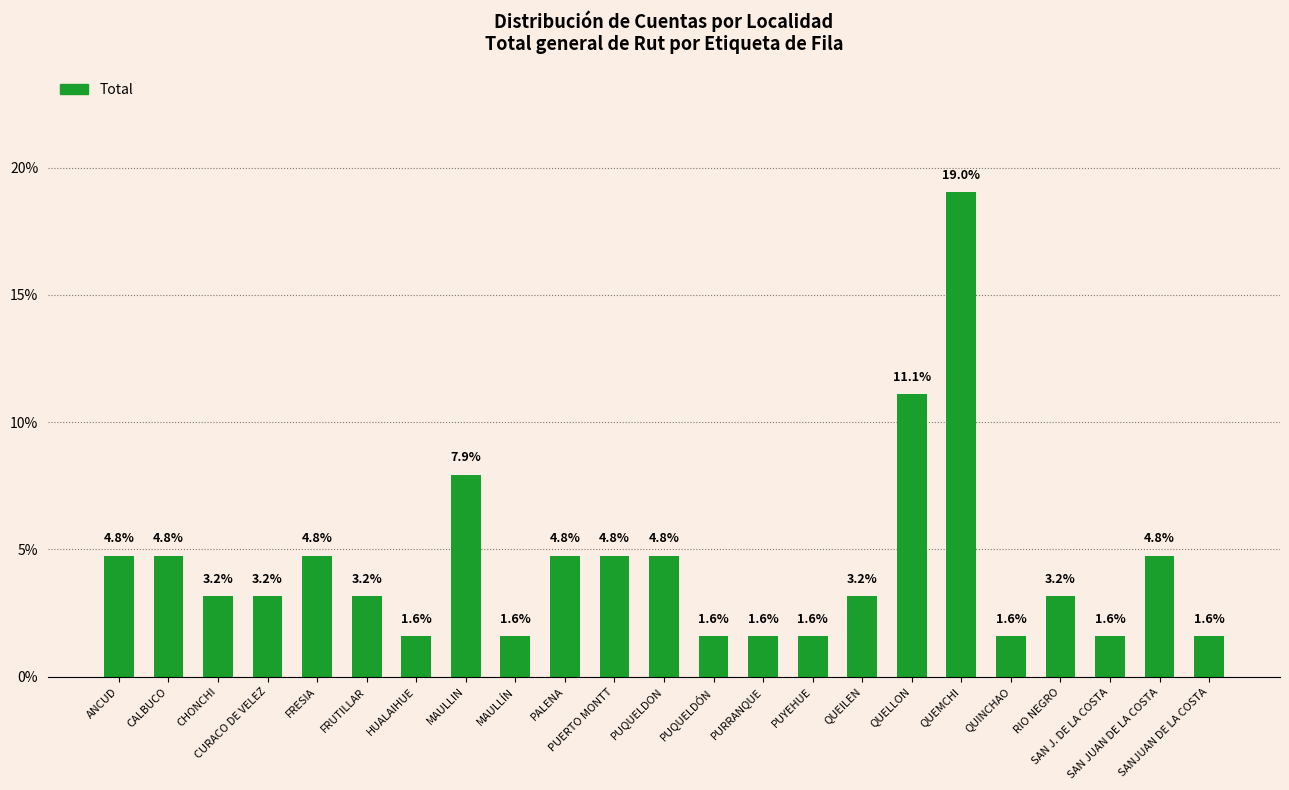

Count the number of values greater than 3.

15